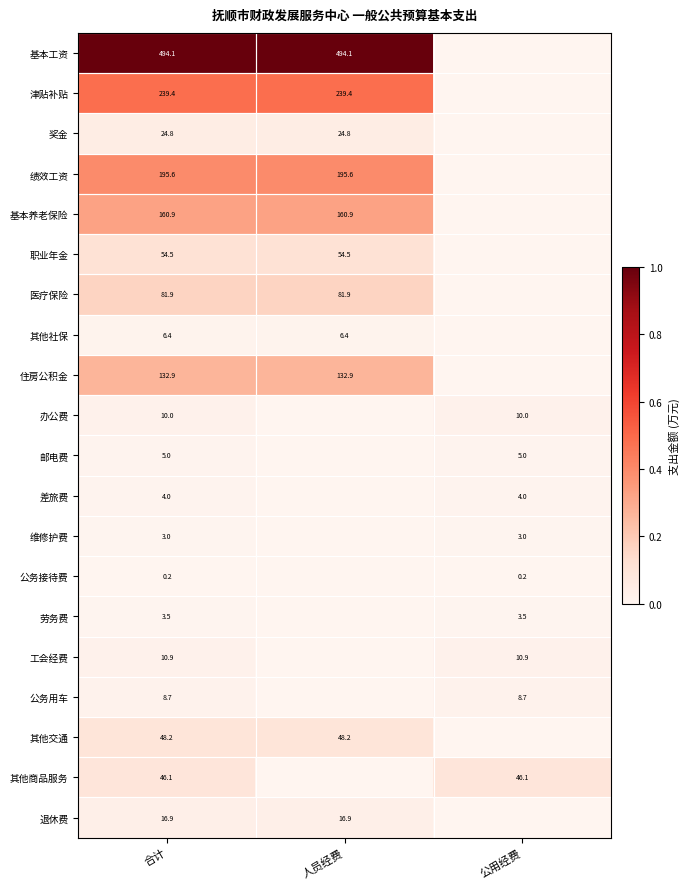

The value of 办公费 at 公用经费 is 0.0. True or false?

False